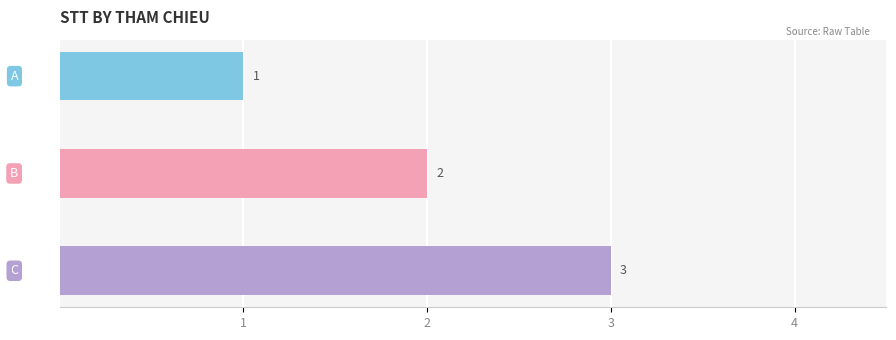

How many data points are less than 2?

1